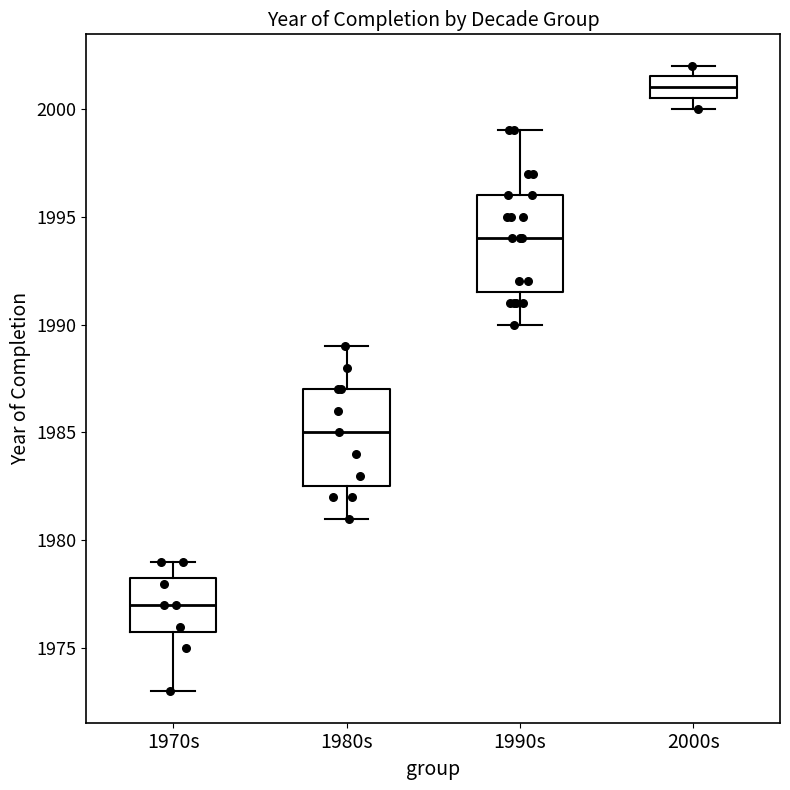

Reading left to right, read every box against the y-axis: the position of its median line, the range the box covers, and the ends of its whiskers. The values are not printed on the chart, so give them approximately, as read against the axis.

1970s: median 1977.0, box 1976.0 to 1978.5, whiskers 1973.0 to 1979.0
1980s: median 1985.0, box 1982.5 to 1987.0, whiskers 1981.0 to 1989.0
1990s: median 1994.0, box 1991.5 to 1996.0, whiskers 1990.0 to 1999.0
2000s: median 2001.0, box 2000.5 to 2001.5, whiskers 2000.0 to 2002.0